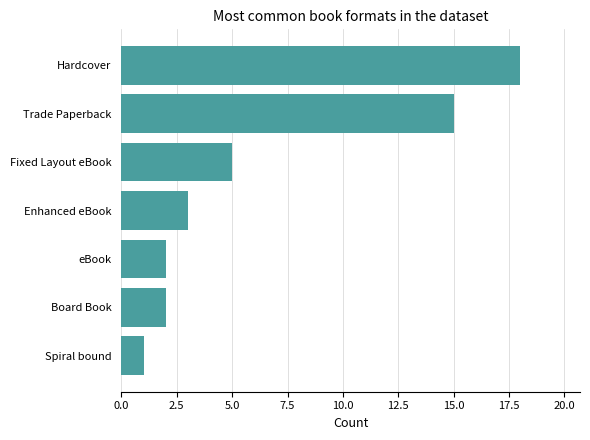

Are the bars grouped side by side (vs. stacked)?

No